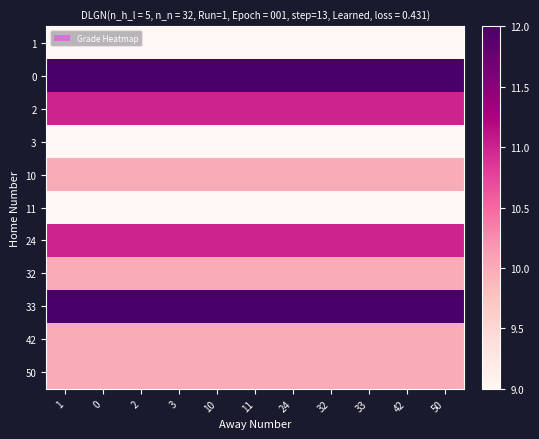

At how many categories does at least one series exceed 11?

11